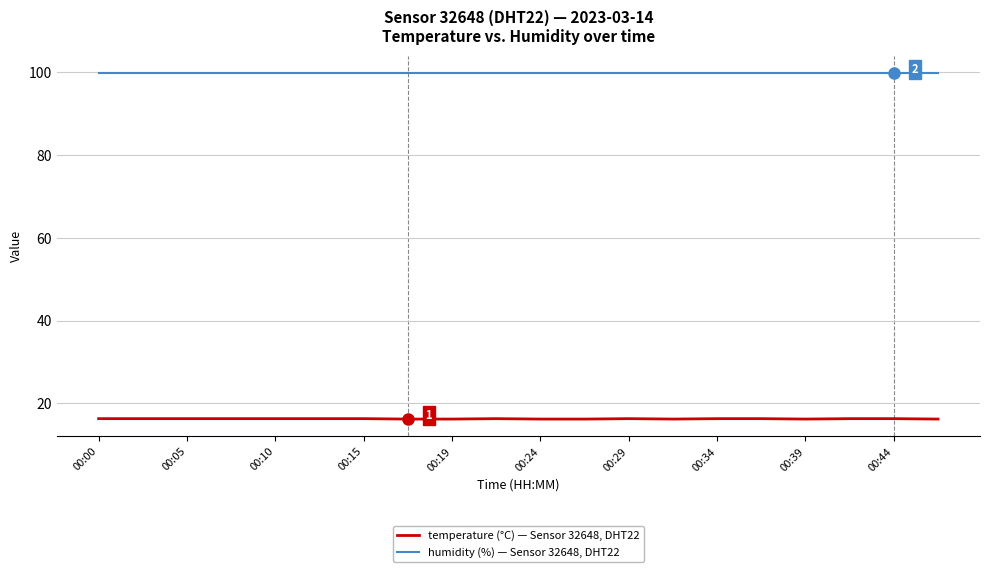

How many temperature (°C) — Sensor 32648, DHT22 values are between 16 and 17?

20